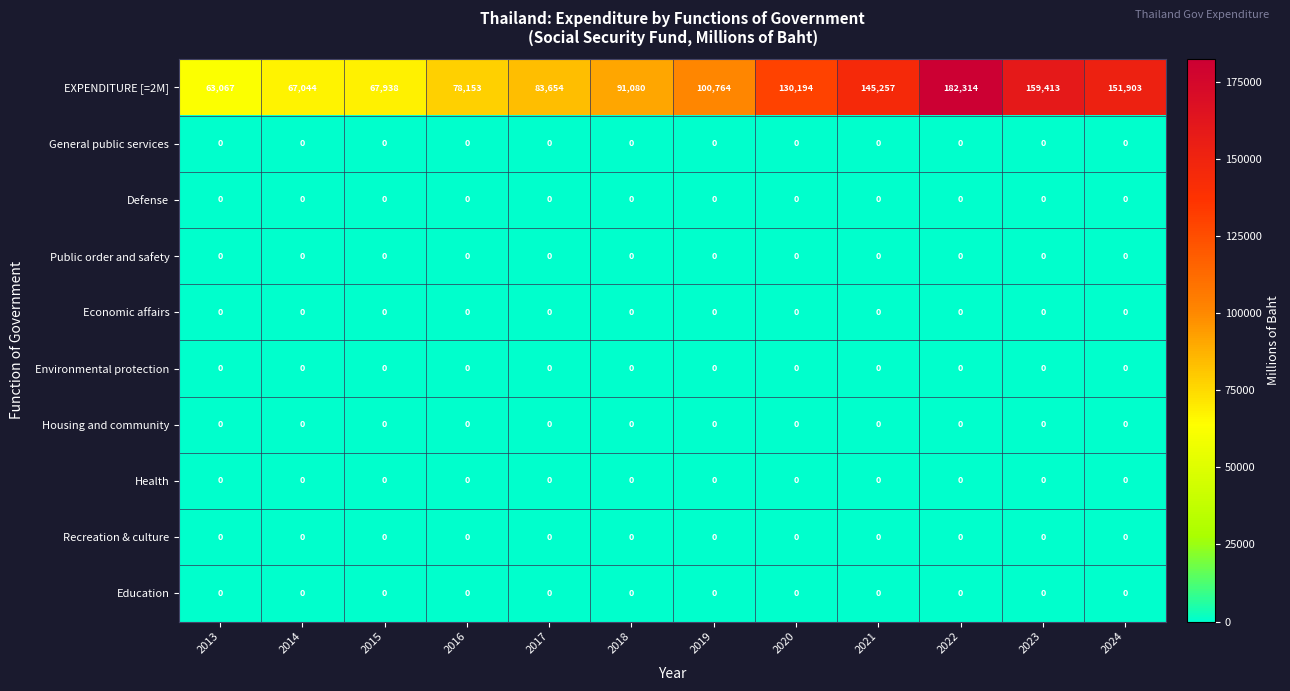

Which series has the largest total across all categories?

EXPENDITURE [=2M]